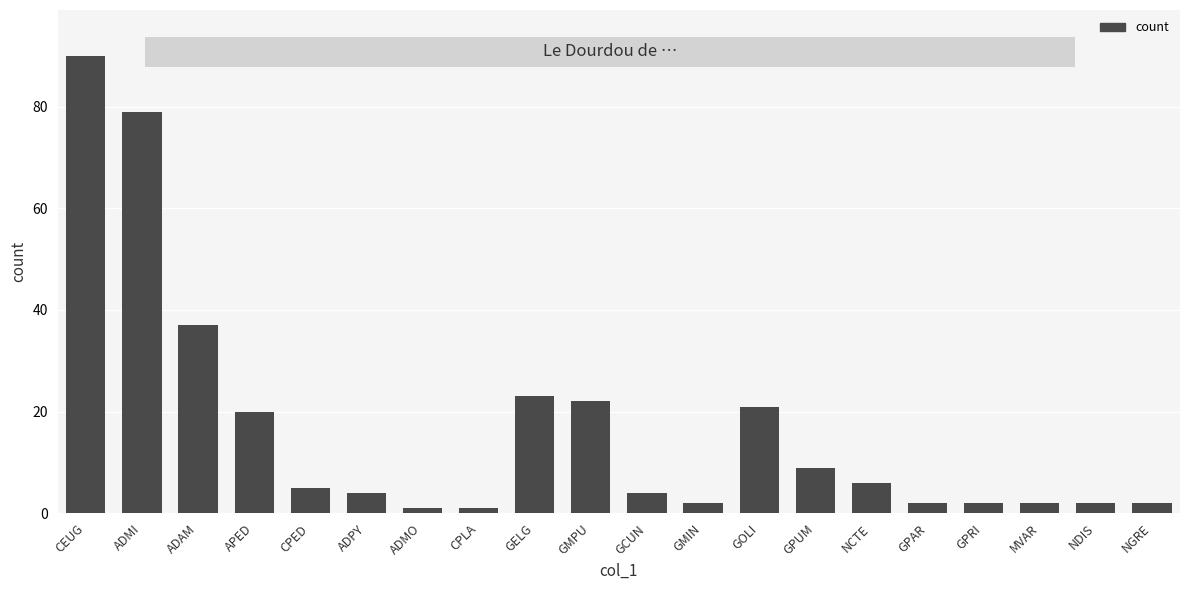

What position from the right is GCUN?

10